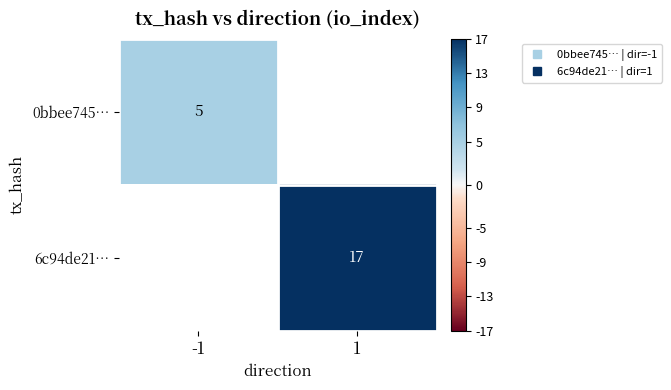

What is the minimum value shown in the chart?

5.0